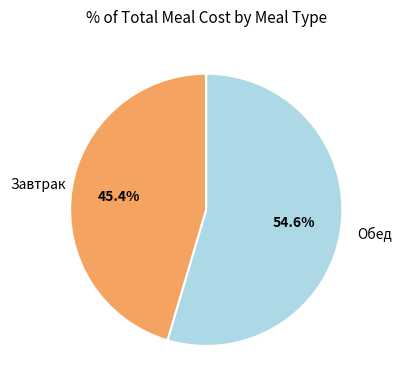

Which category has the smallest portion of the pie?

Завтрак